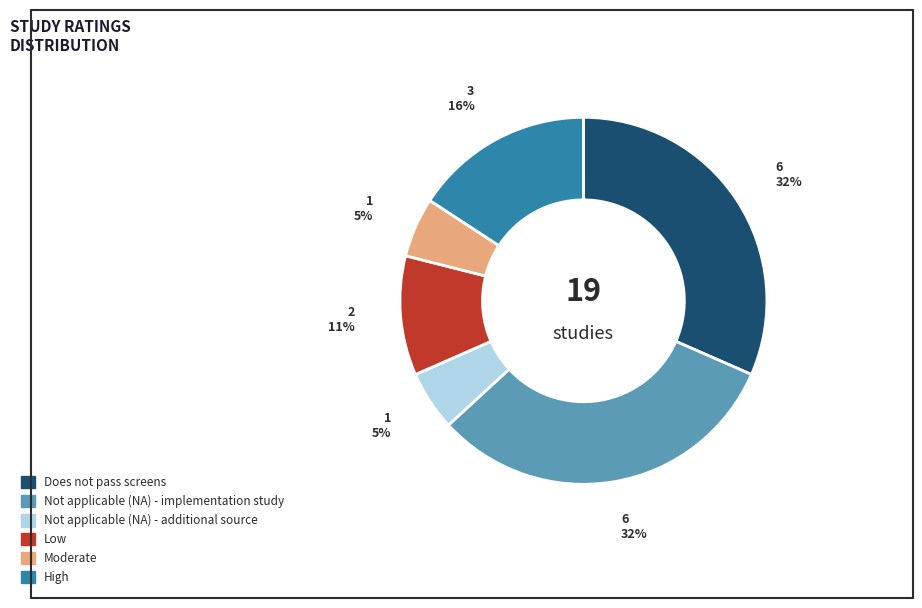

What is the ratio of the value at Moderate to the value at Not applicable (NA) - additional source?

1.0